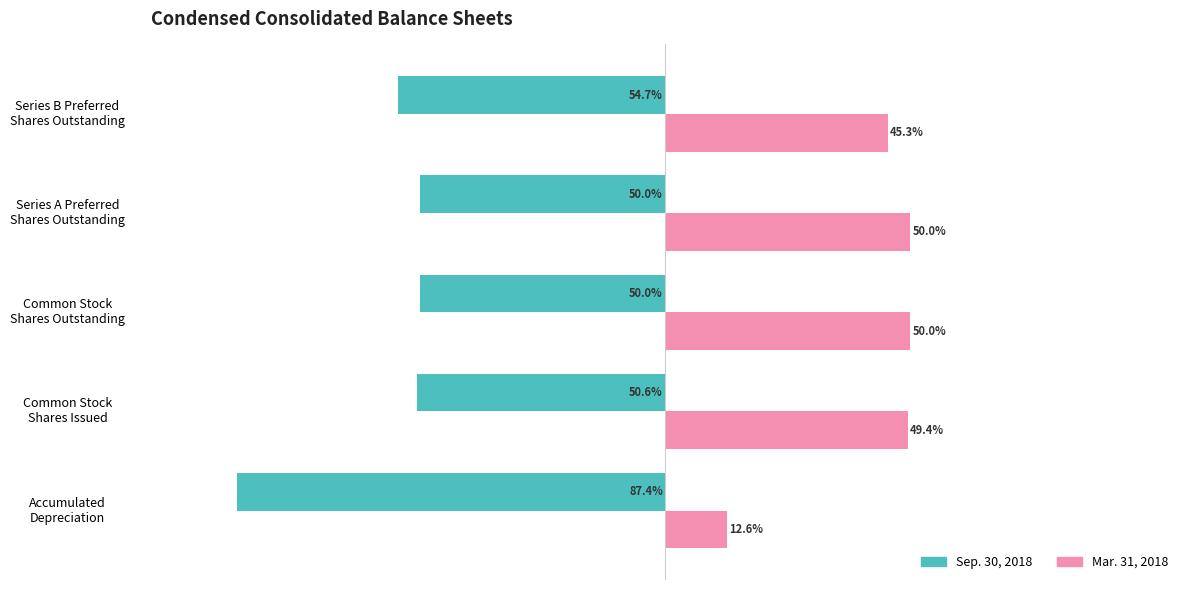

Which series has the largest total across all categories?

Mar. 31, 2018